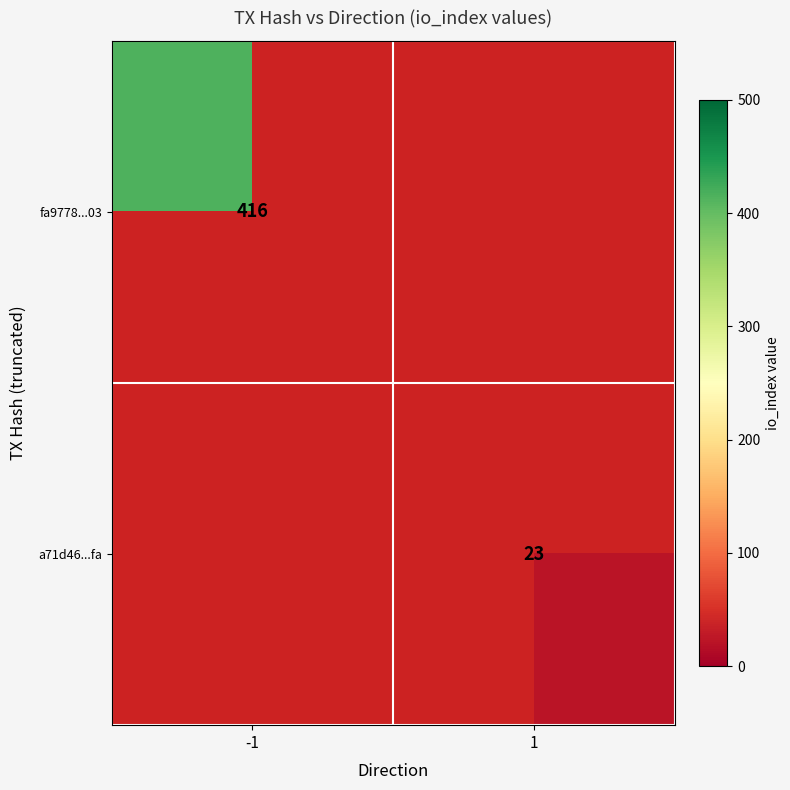

The fa9778...03 series shows 212.8 at -1. True or false?

False